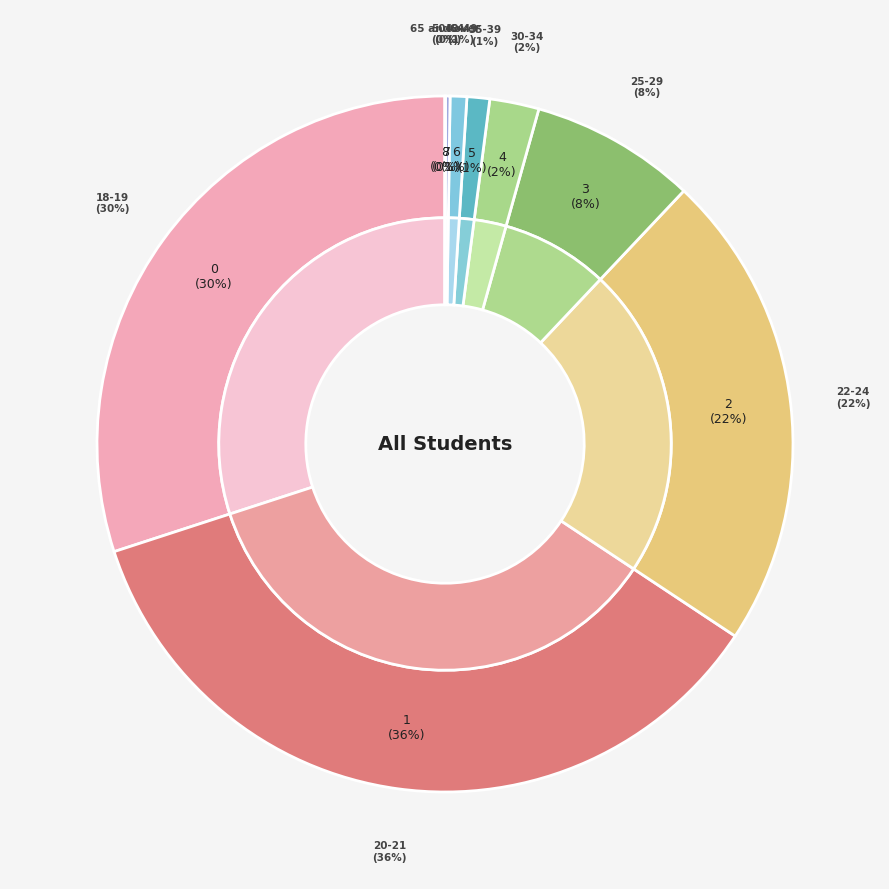

To the nearest percent, what is the combined percentage of 35-39 and 22-24?

23%